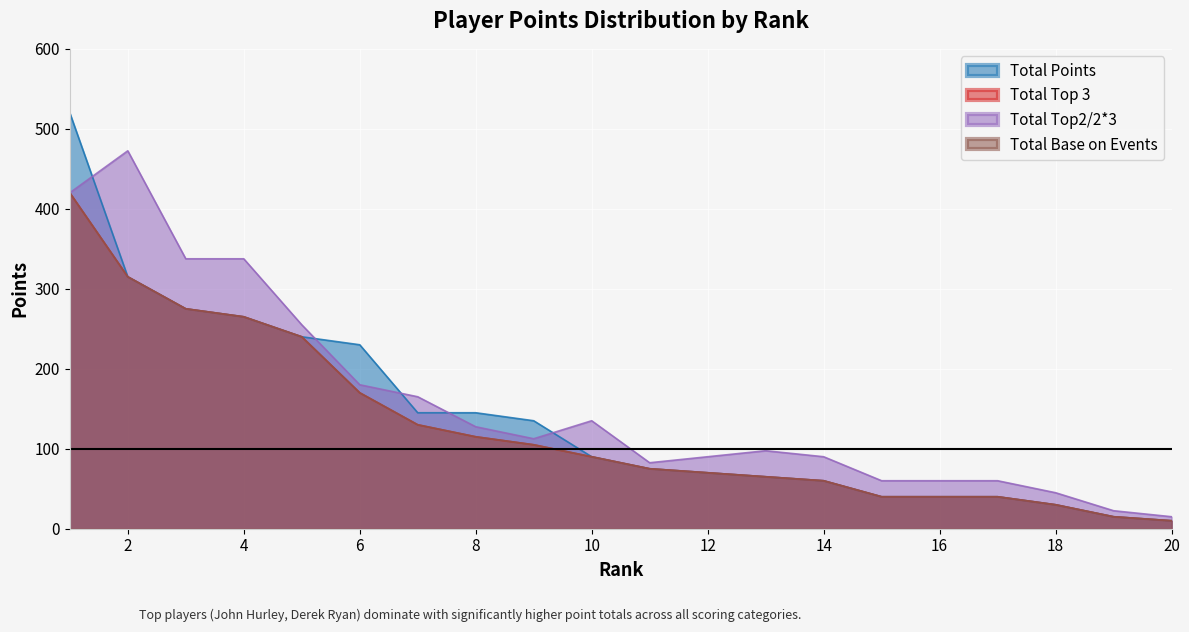

The Total Base on Events series shows 41.6 at 7. True or false?

False